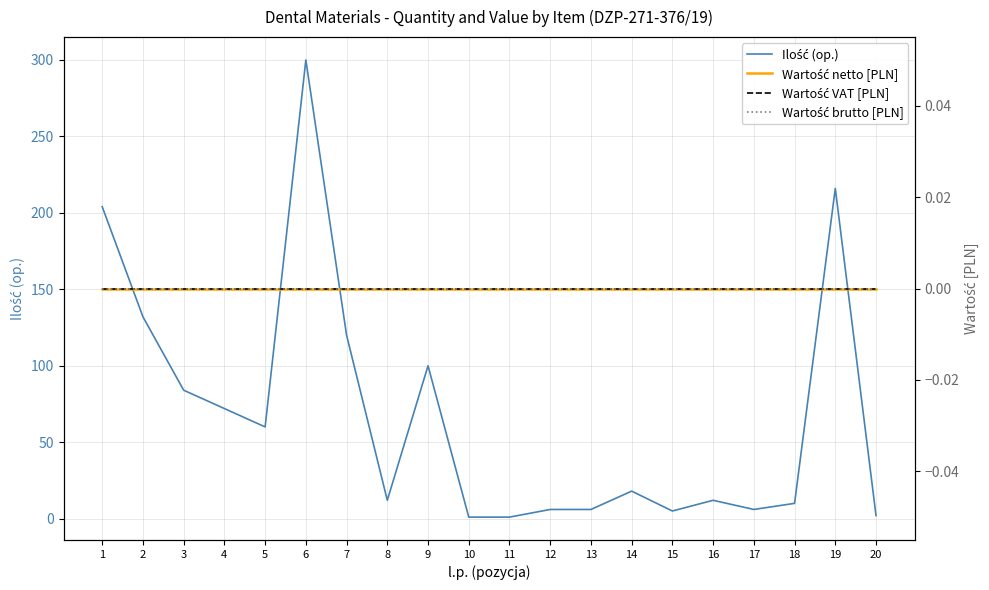

What is the total value across all series at 13?

6